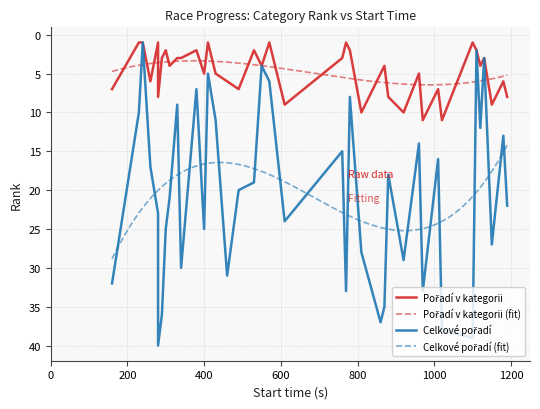

List the series in order of their overall mean, highest first.

Celkové pořadí, Pořadí v kategorii